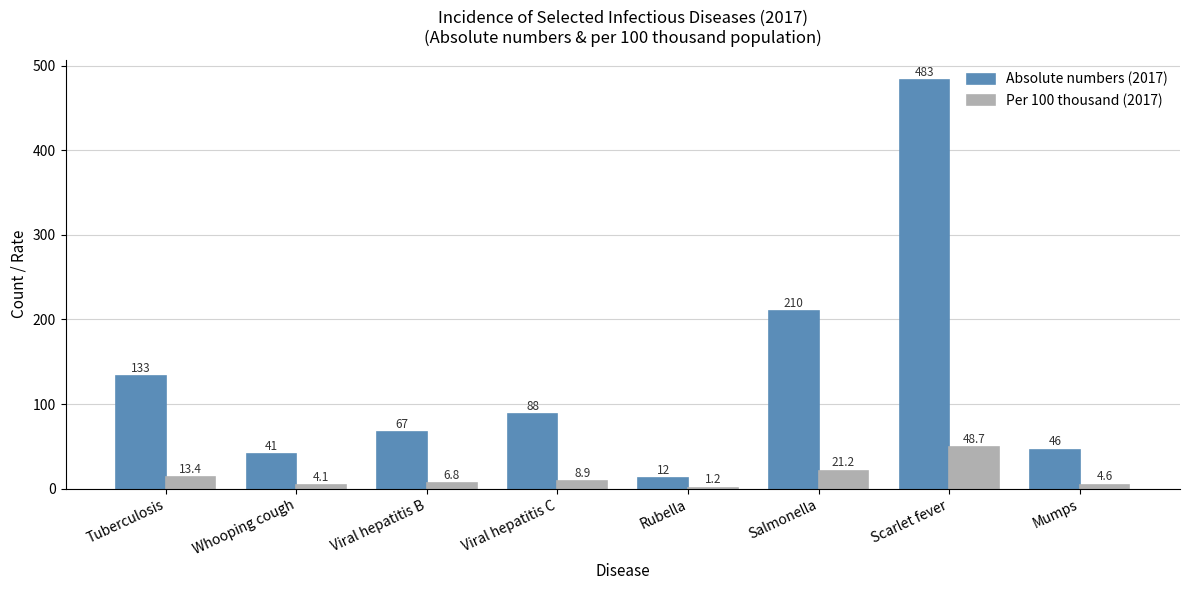

At which category is the sum across all series the highest?

Scarlet fever